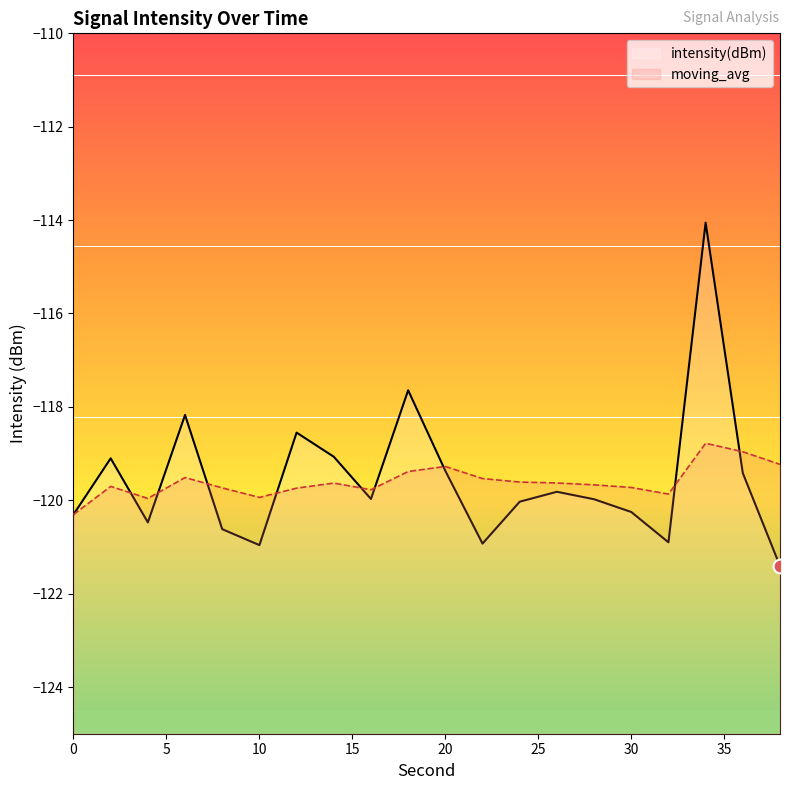

The intensity(dBm) series shows -120.3 at 0. True or false?

True